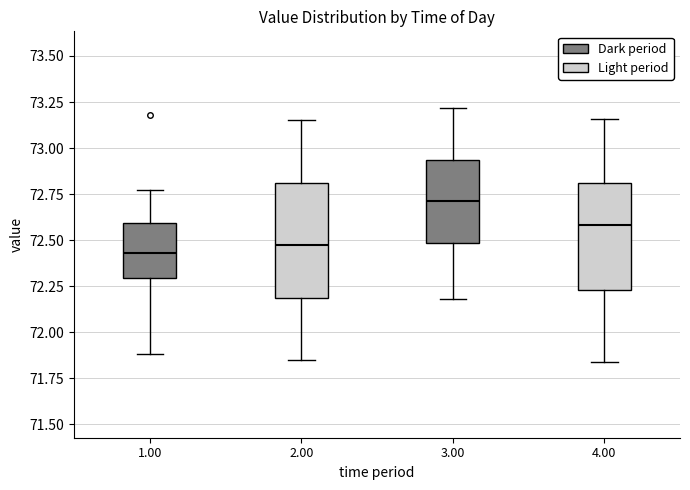

Where is the lower edge of the box at x = 1.00 on the y-axis? The values are not printed on the chart, so give them approximately, as read against the axis.

72.30